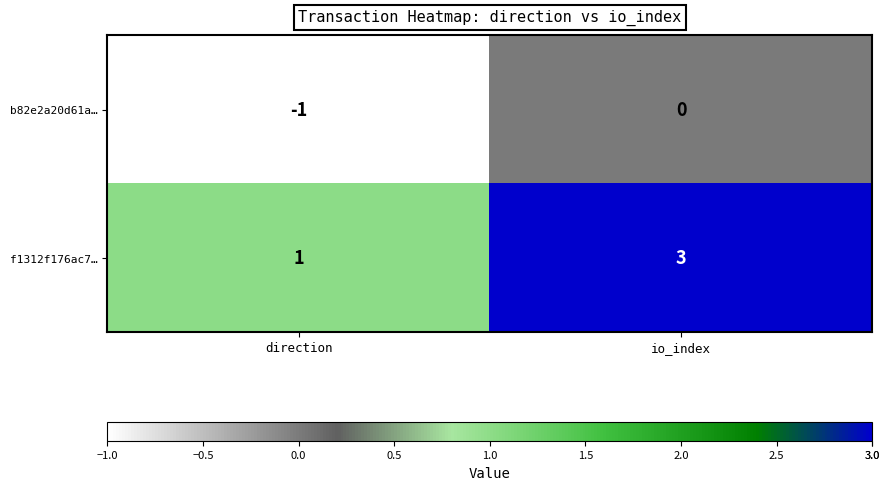

What is the spread (max minus min) of values at direction?

2